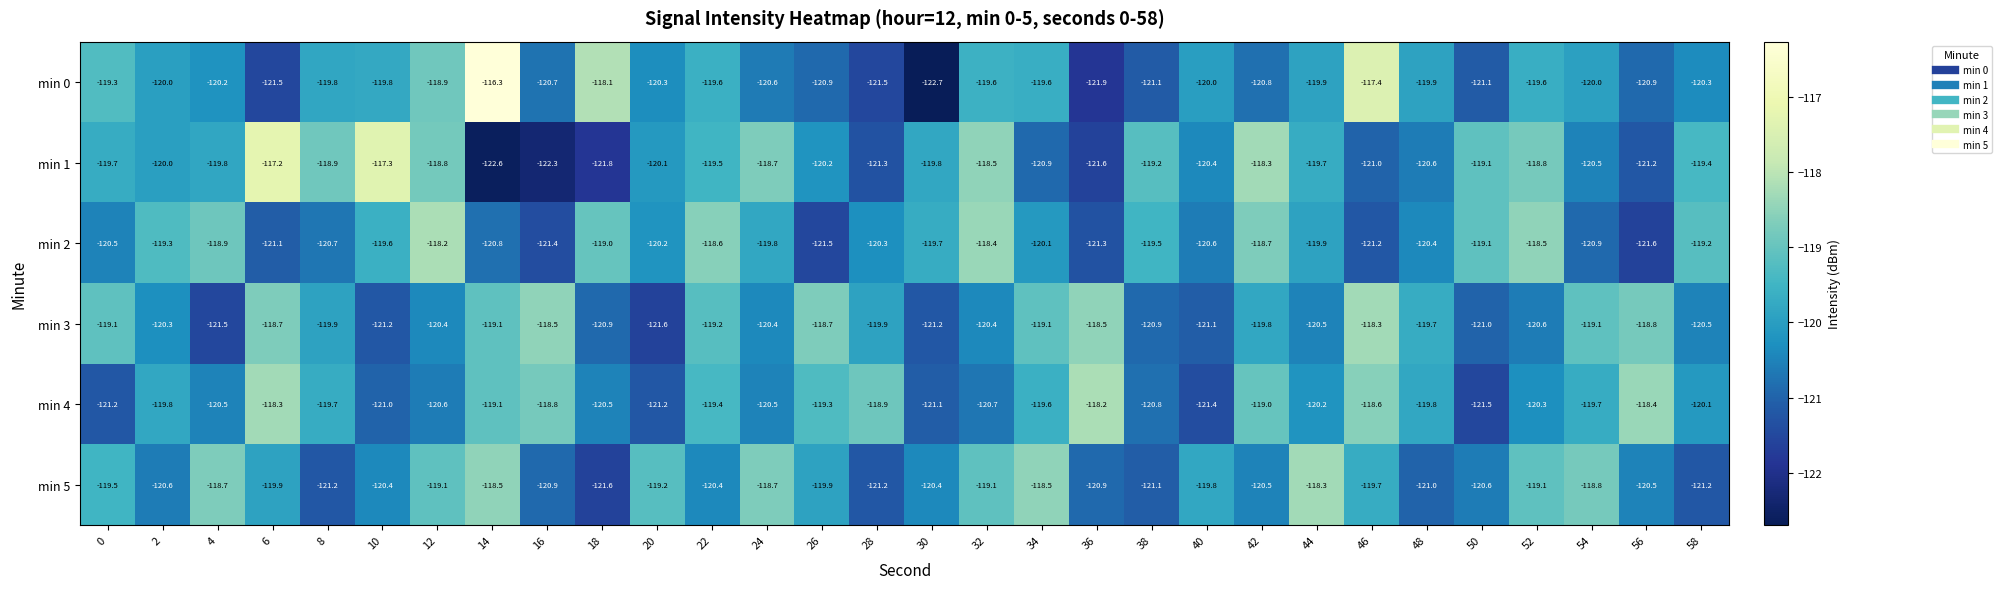

What is the total value across all series at 6?

-716.7